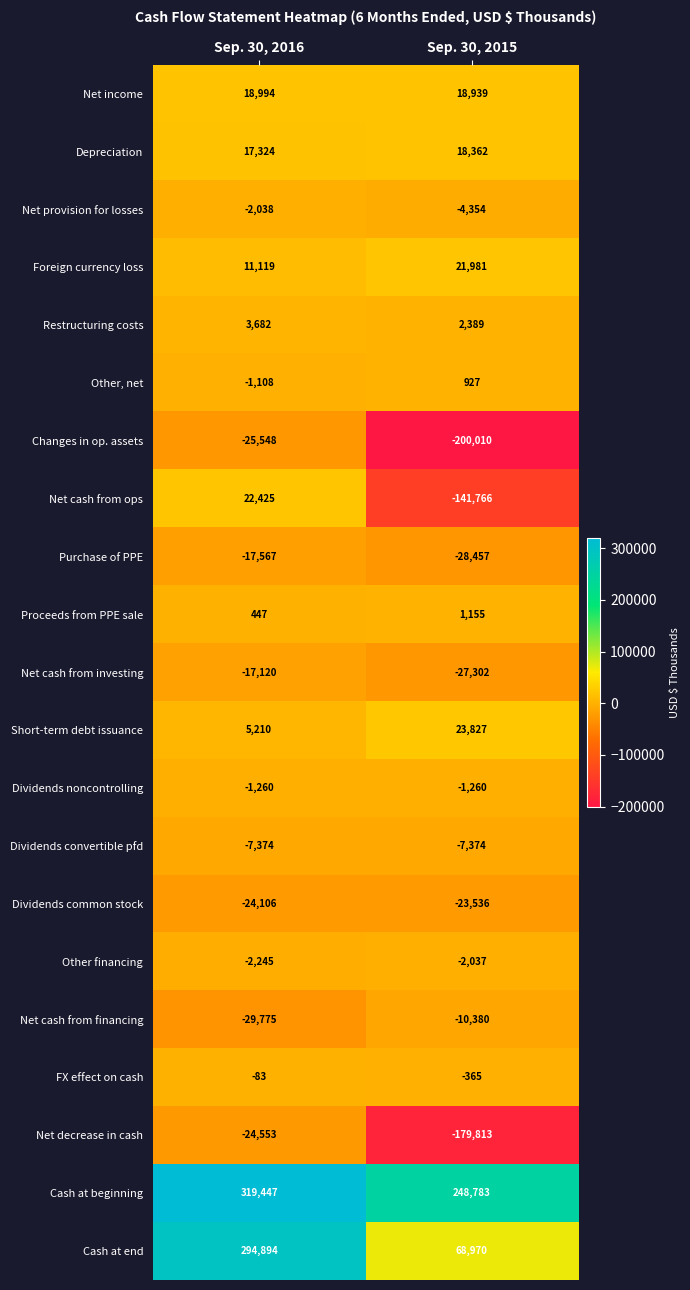

Is the value of Short-term debt issuance at Sep. 30, 2015 greater than the value of Other, net at Sep. 30, 2016?

Yes